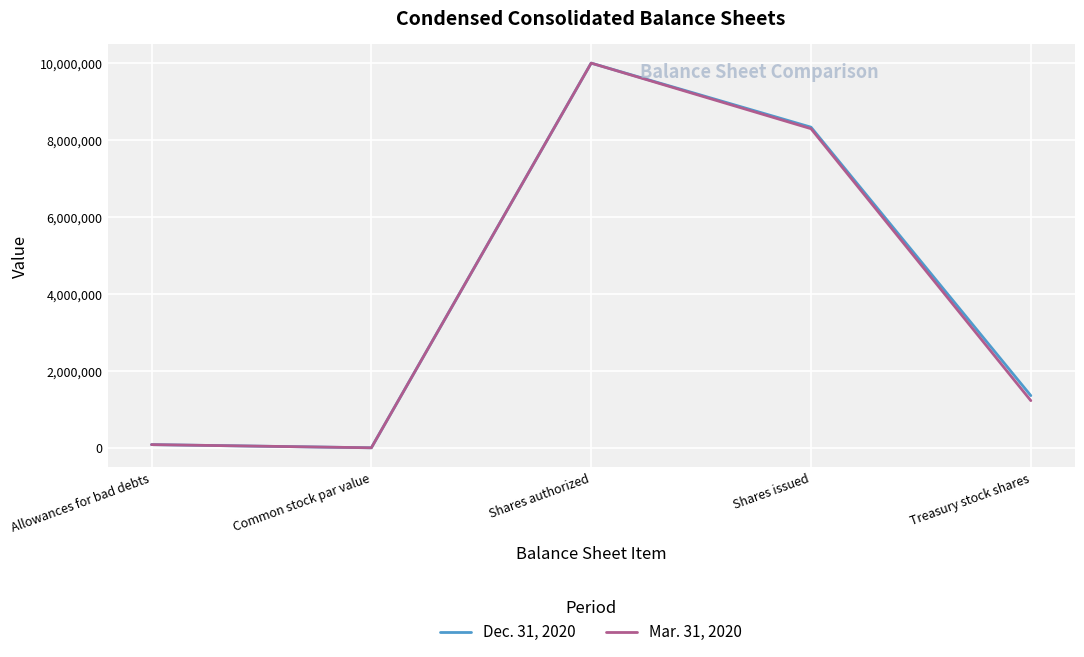

What is the sum of all Dec. 31, 2020 values?

19773119